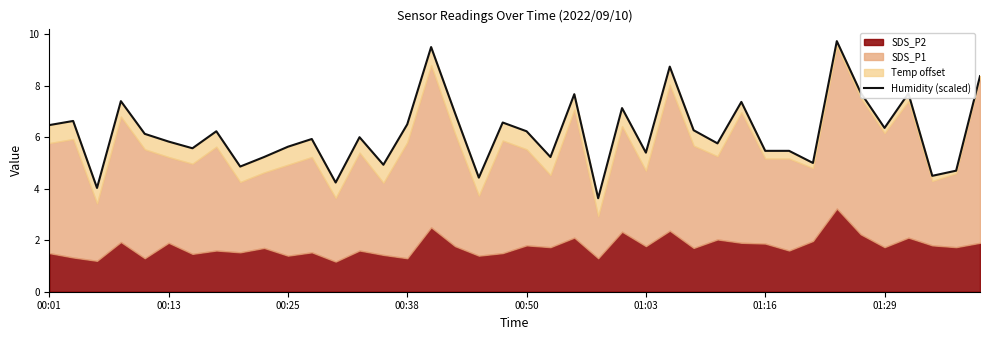

What is the difference between the second highest and second lowest values?

5.5